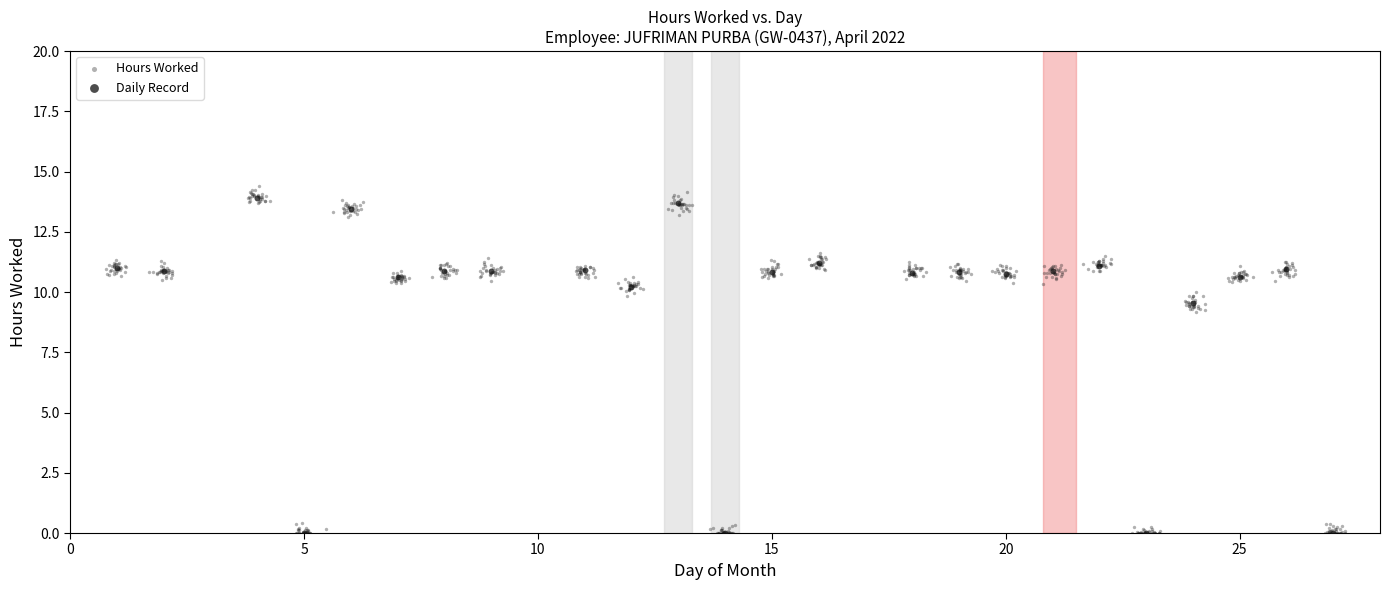

Which series has the widest spread of Y values?

Hours Worked